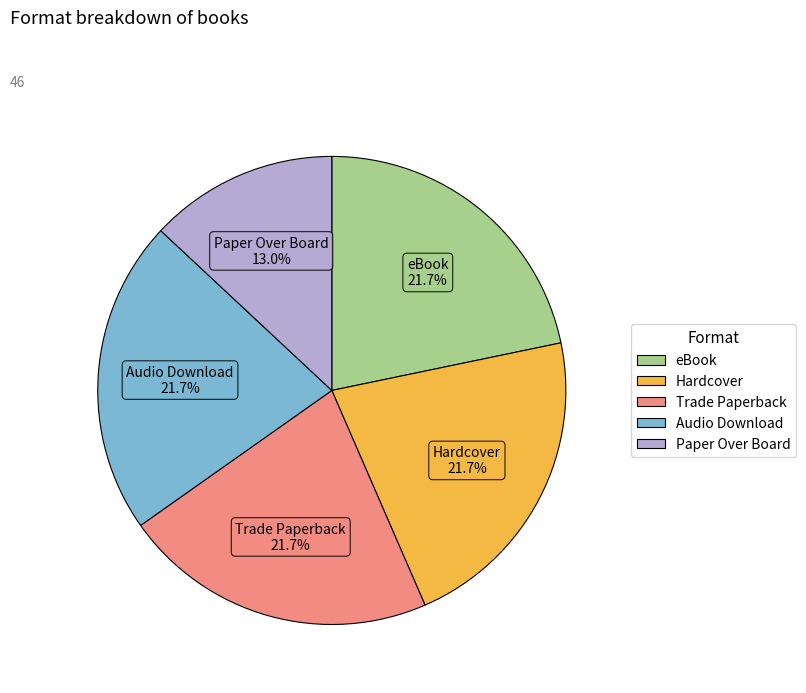

Which slice is the smallest?

Paper Over Board